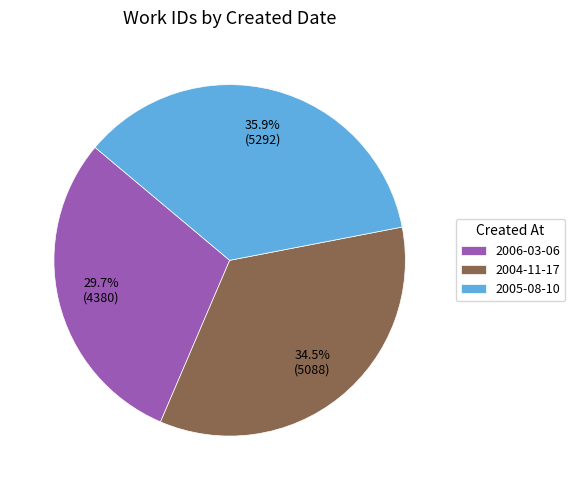

Is 2004-11-17 the majority of the pie?

No